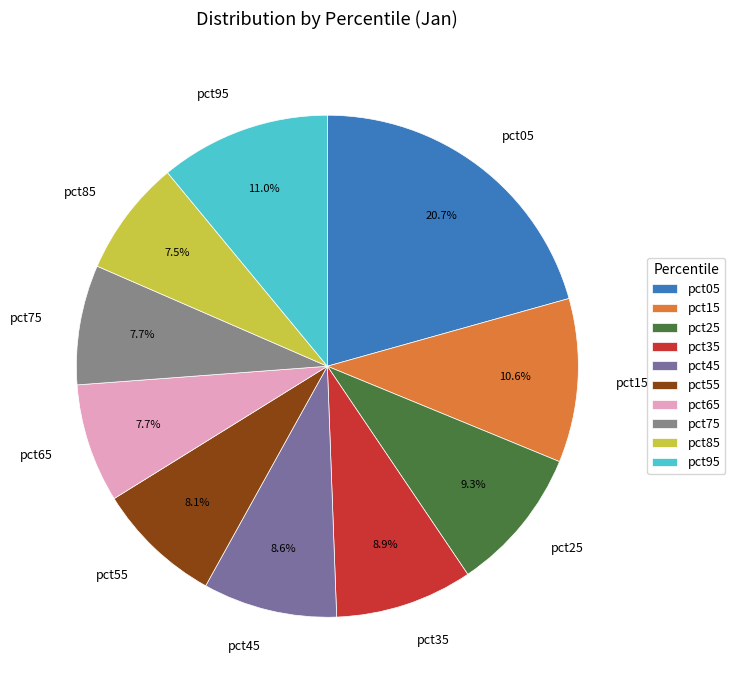

To the nearest percent, what portion does pct75 represent?

8%